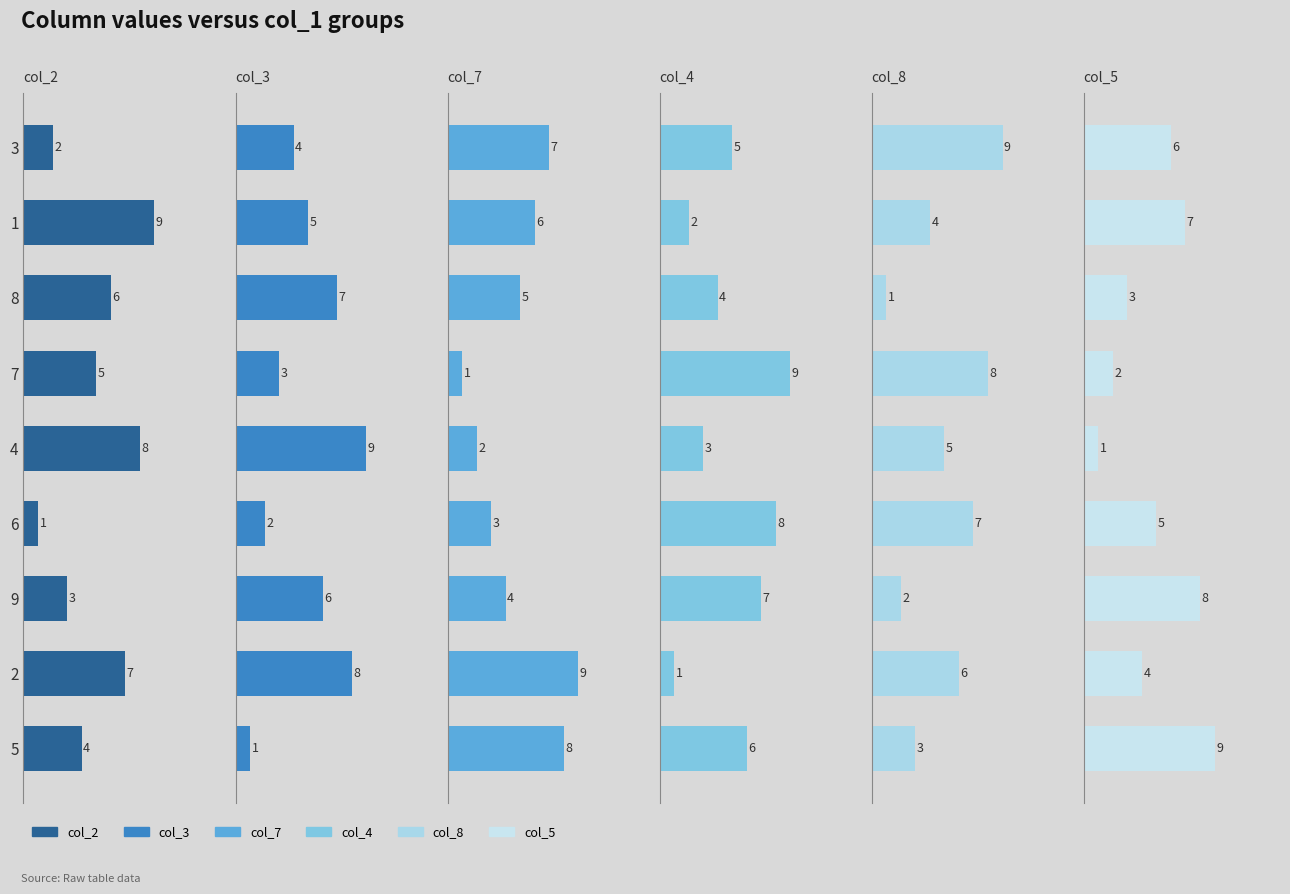

Is the value of col_3 at 7 greater than the value of col_4 at 5?

No